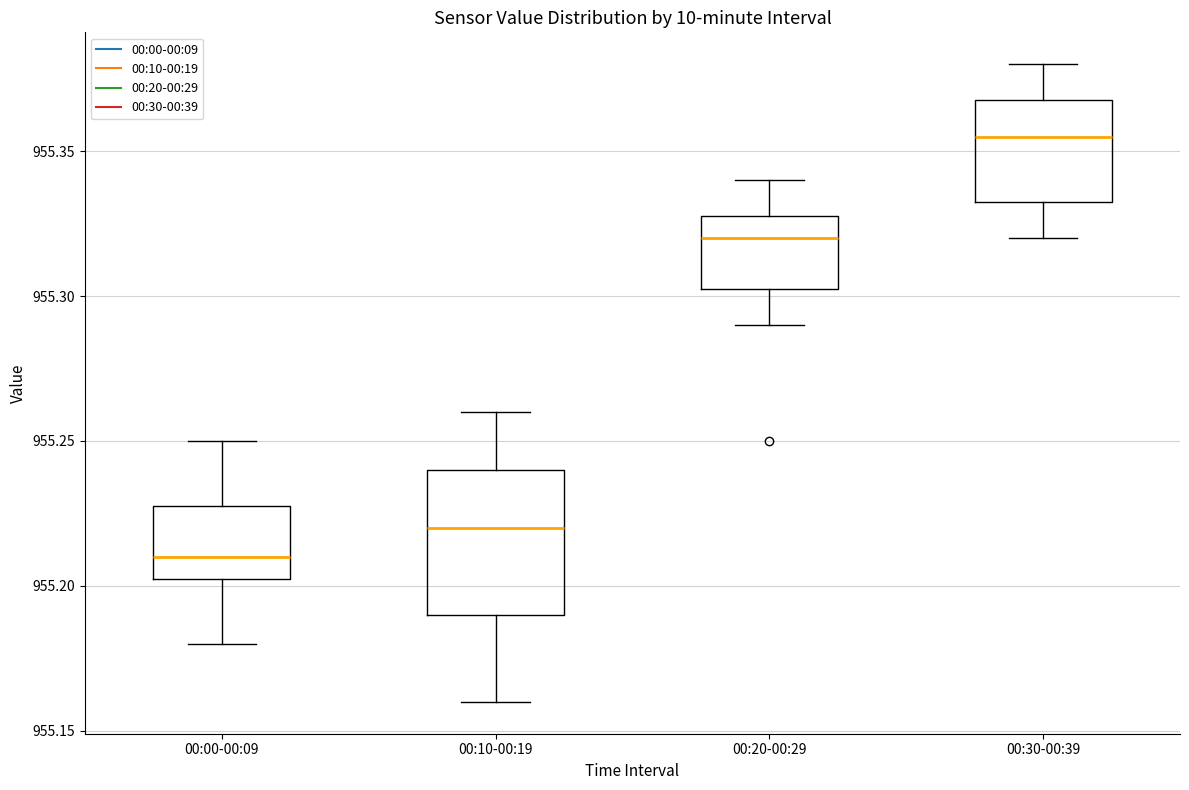

Reading left to right, read every box against the y-axis: the position of its median line, the range the box covers, and the ends of its whiskers. The values are not printed on the chart, so give them approximately, as read against the axis.

00:00-00:09: median 955.210, box 955.205 to 955.230, whiskers 955.180 to 955.250
00:10-00:19: median 955.220, box 955.190 to 955.240, whiskers 955.160 to 955.260
00:20-00:29: median 955.320, box 955.305 to 955.330, whiskers 955.290 to 955.340
00:30-00:39: median 955.355, box 955.335 to 955.370, whiskers 955.320 to 955.380